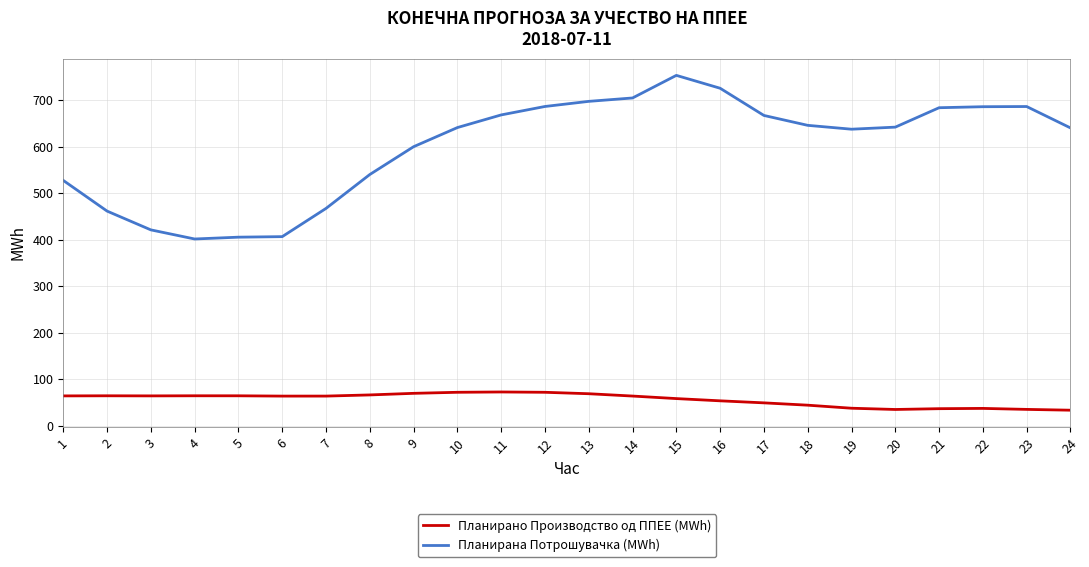

List the series in order of their overall mean, lowest first.

Планирано Производство од ППЕЕ (MWh), Планирана Потрошувачка (MWh)